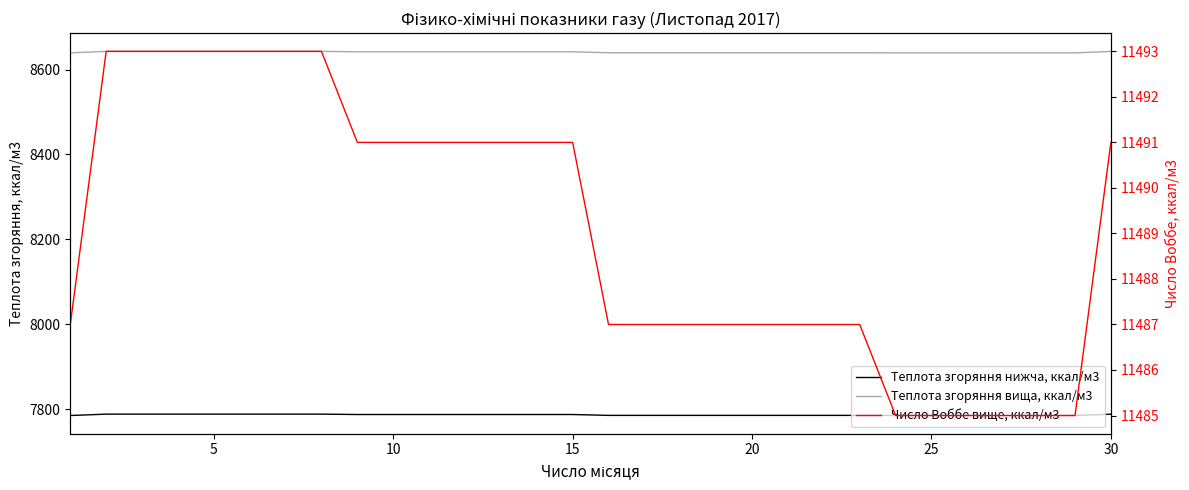

Does the chart have visible grid lines?

No